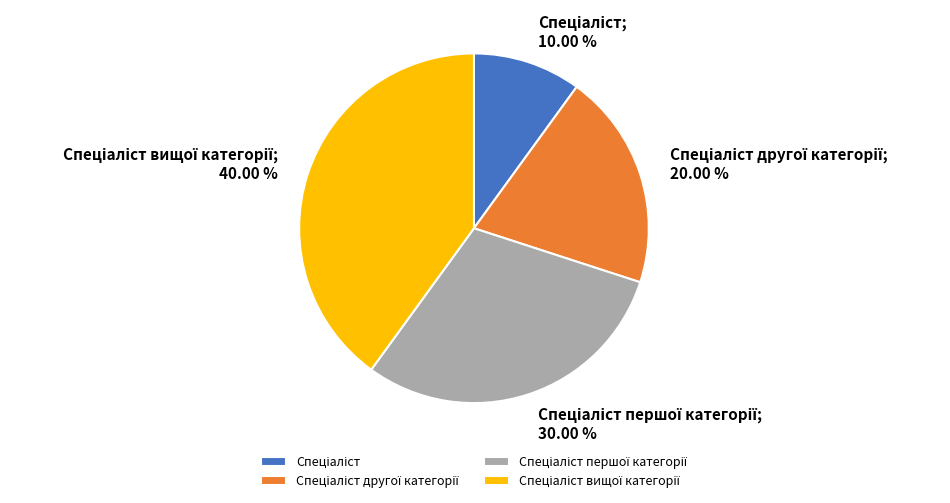

To the nearest percent, what percentage of the pie is Спеціаліст першої категорії?

30%